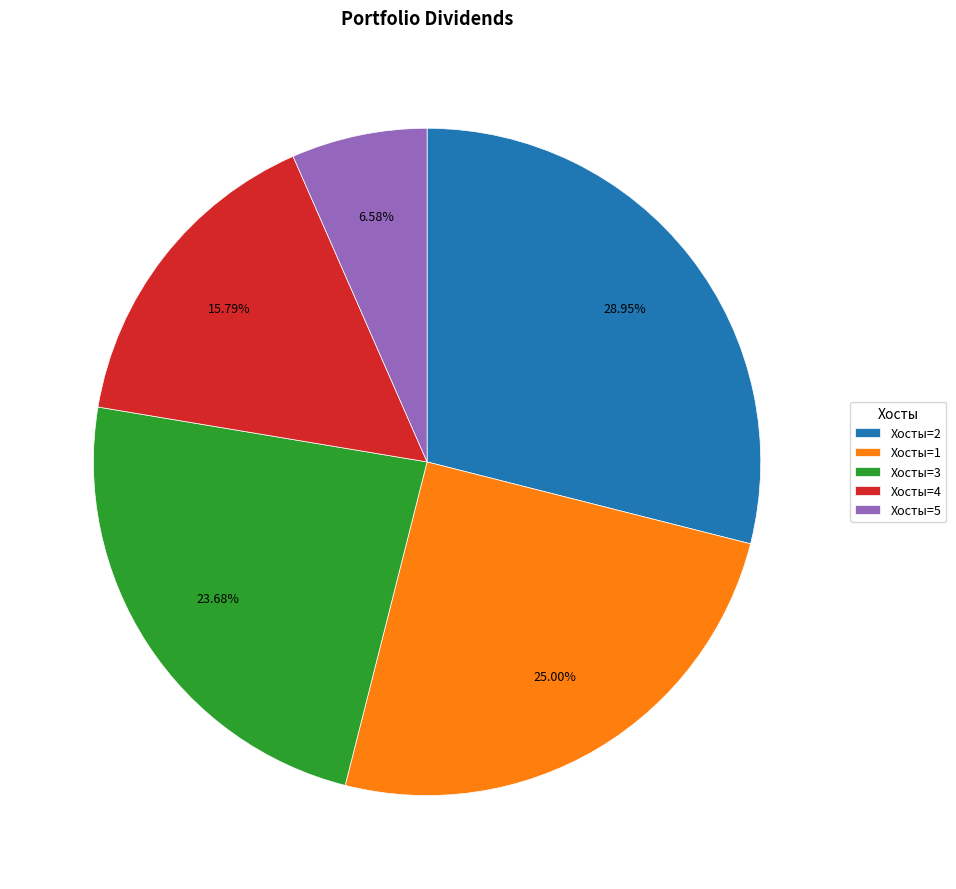

What is the smallest slice in the pie chart?

Хосты=5